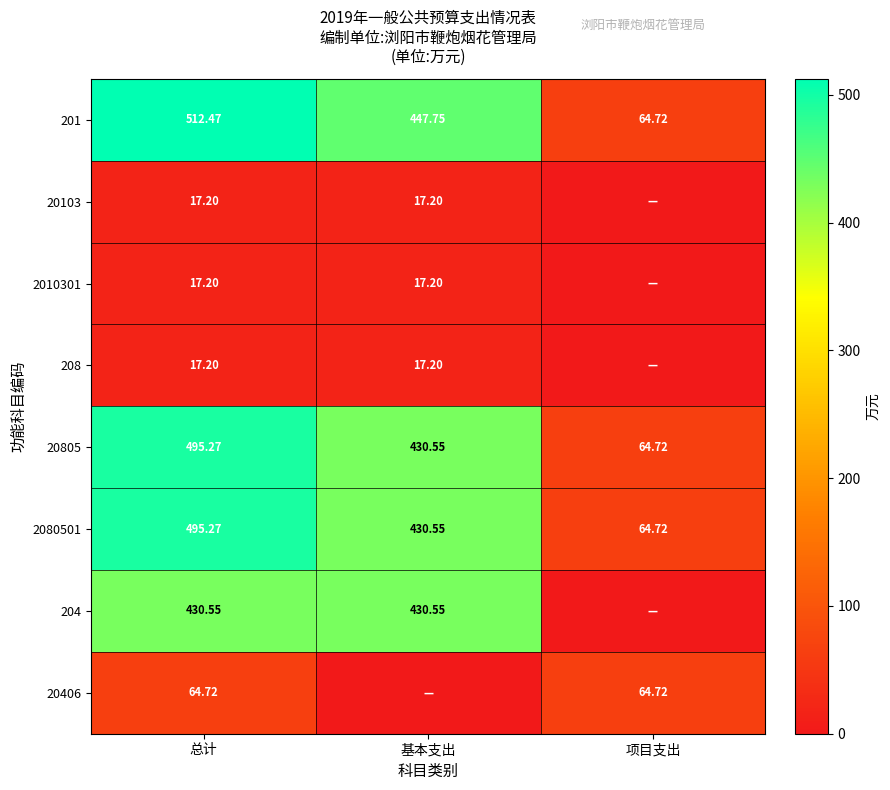

Which category has the lowest value in the 20805 series?

项目支出